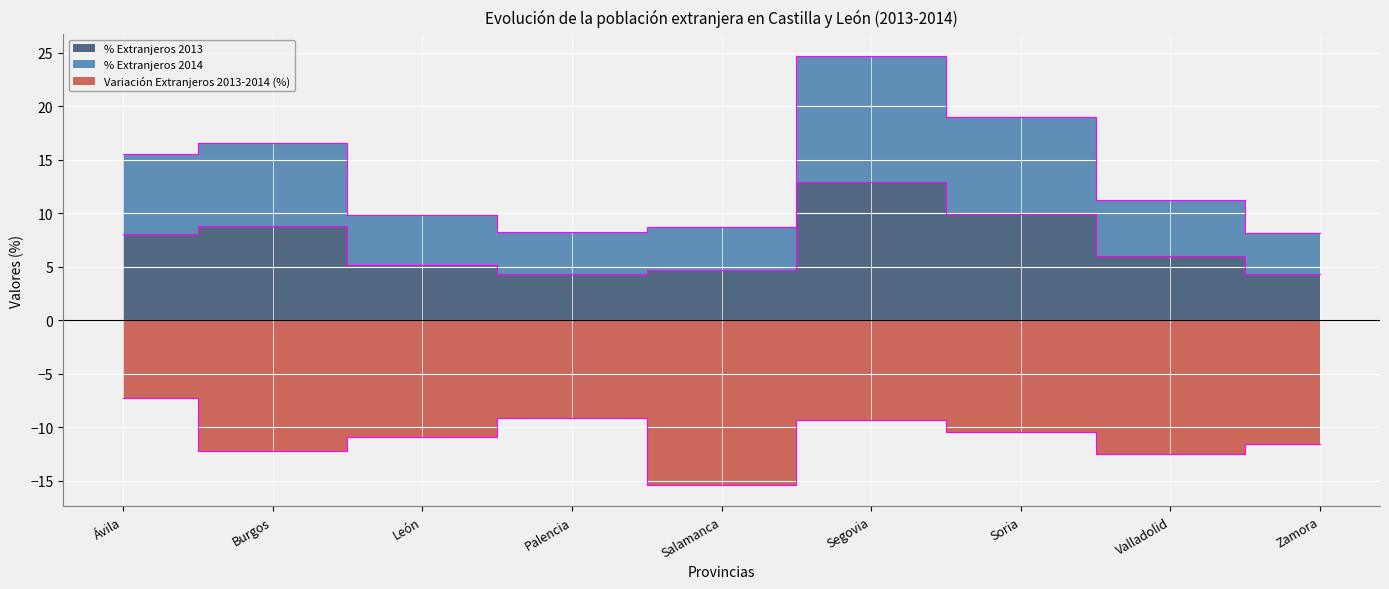

What is the minimum value shown in the chart?

-15.4